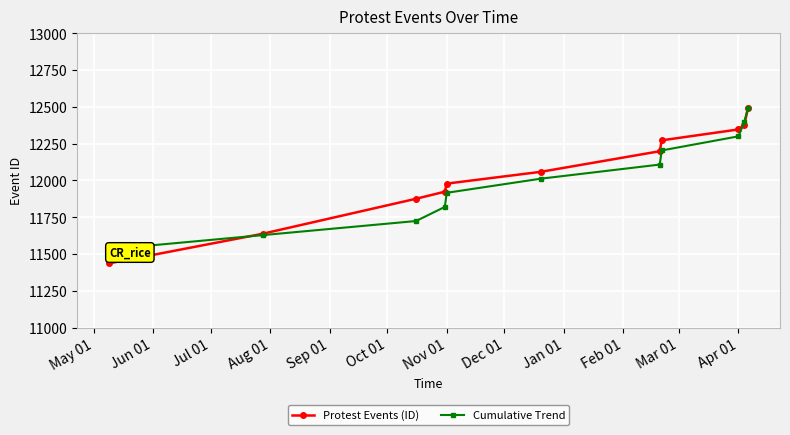

Which series has the widest spread of values?

Protest Events (ID)